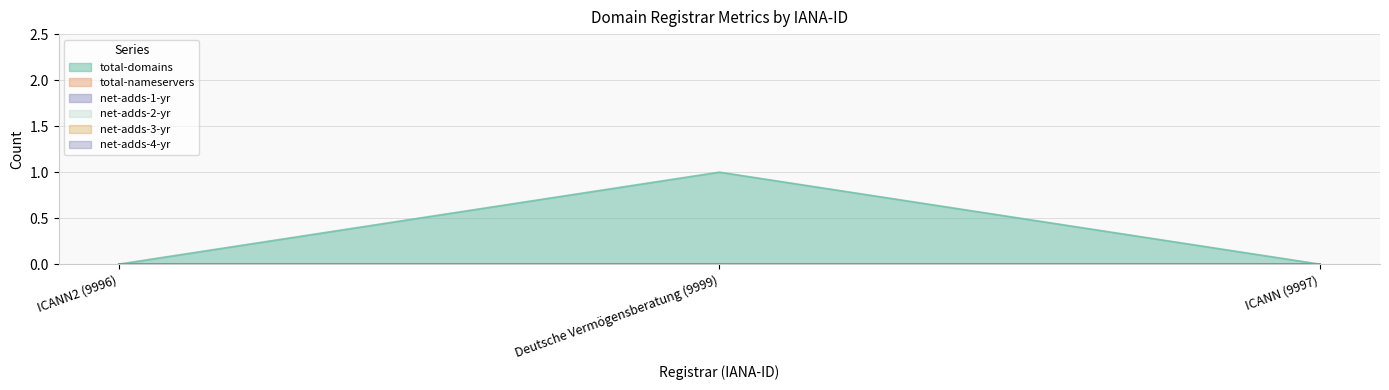

At Deutsche Vermögensberatung (9999), list the series in order from largest to smallest.

total-domains, total-nameservers, net-adds-1-yr, net-adds-2-yr, net-adds-3-yr, net-adds-4-yr